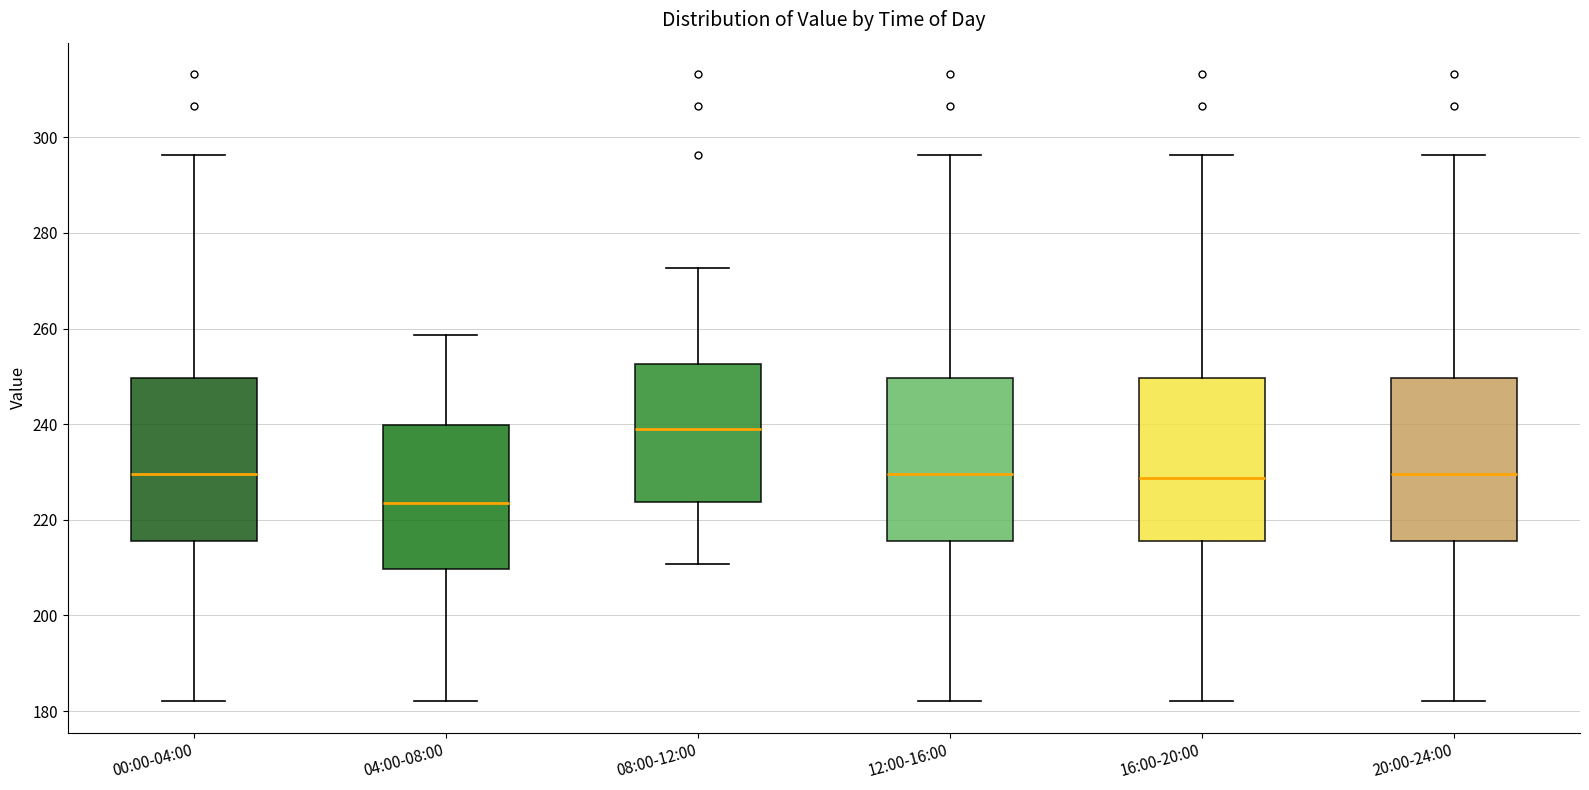

Which box's median line is the lowest?

04:00-08:00